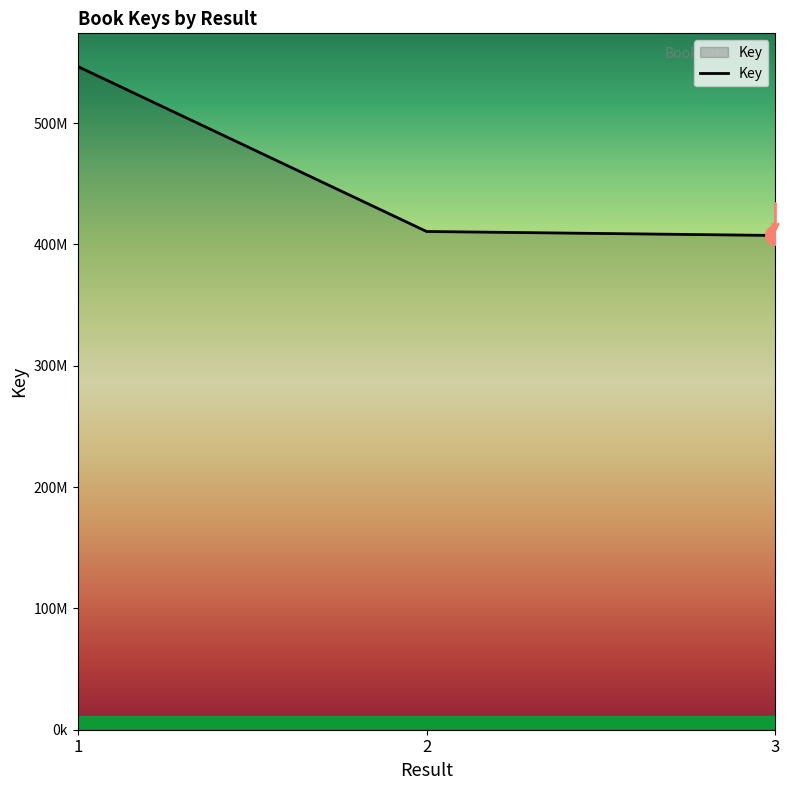

What is the value of the 3rd point from the left?

407357076